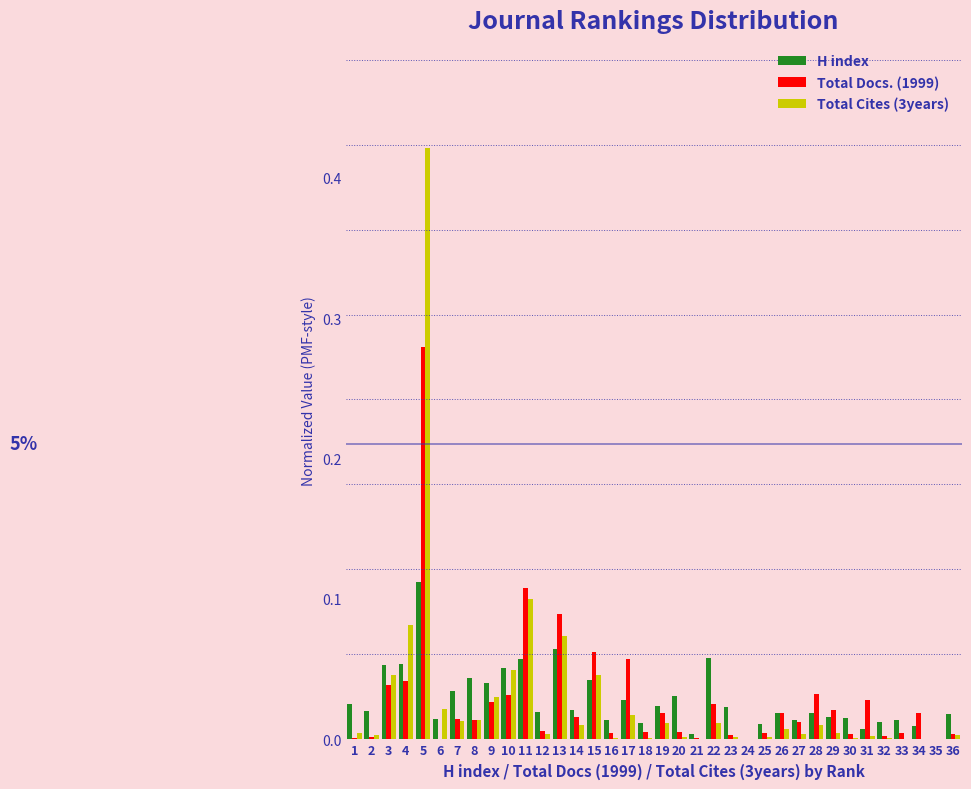

True or false: Total Docs. (1999) has a value of 0.0 at 26.

True